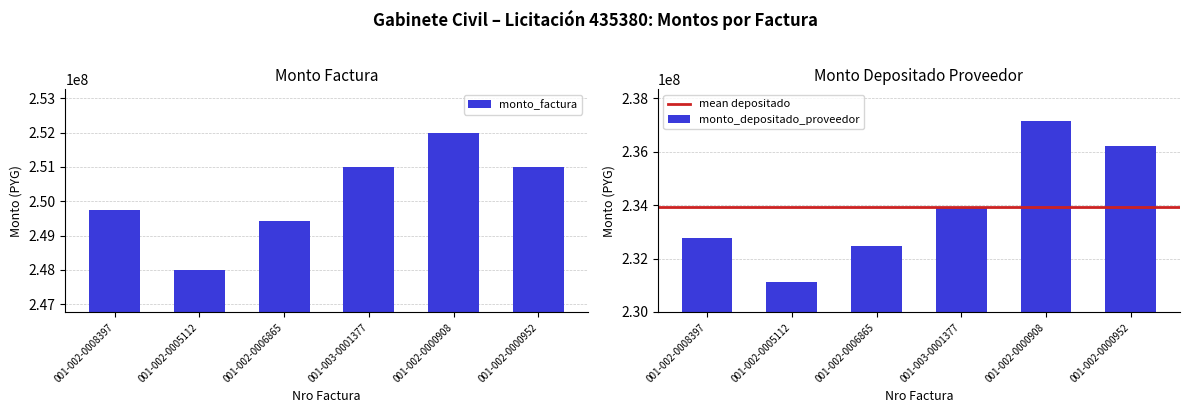

Where does the monto_factura series first go above 251000000?

001-002-0000908